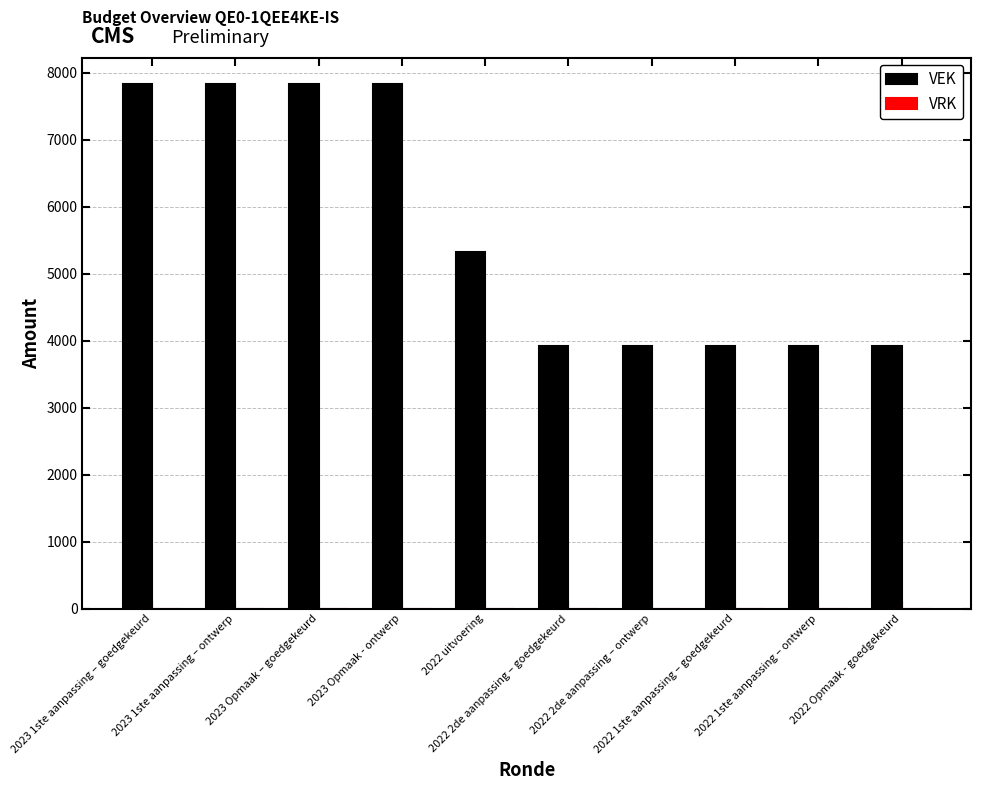

What is the value of the 4th bar from the left?

7836